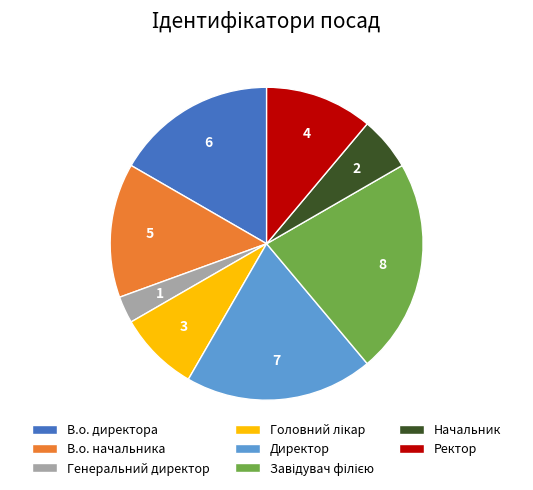

Is it true that В.о. начальника is 14% of the pie?

True